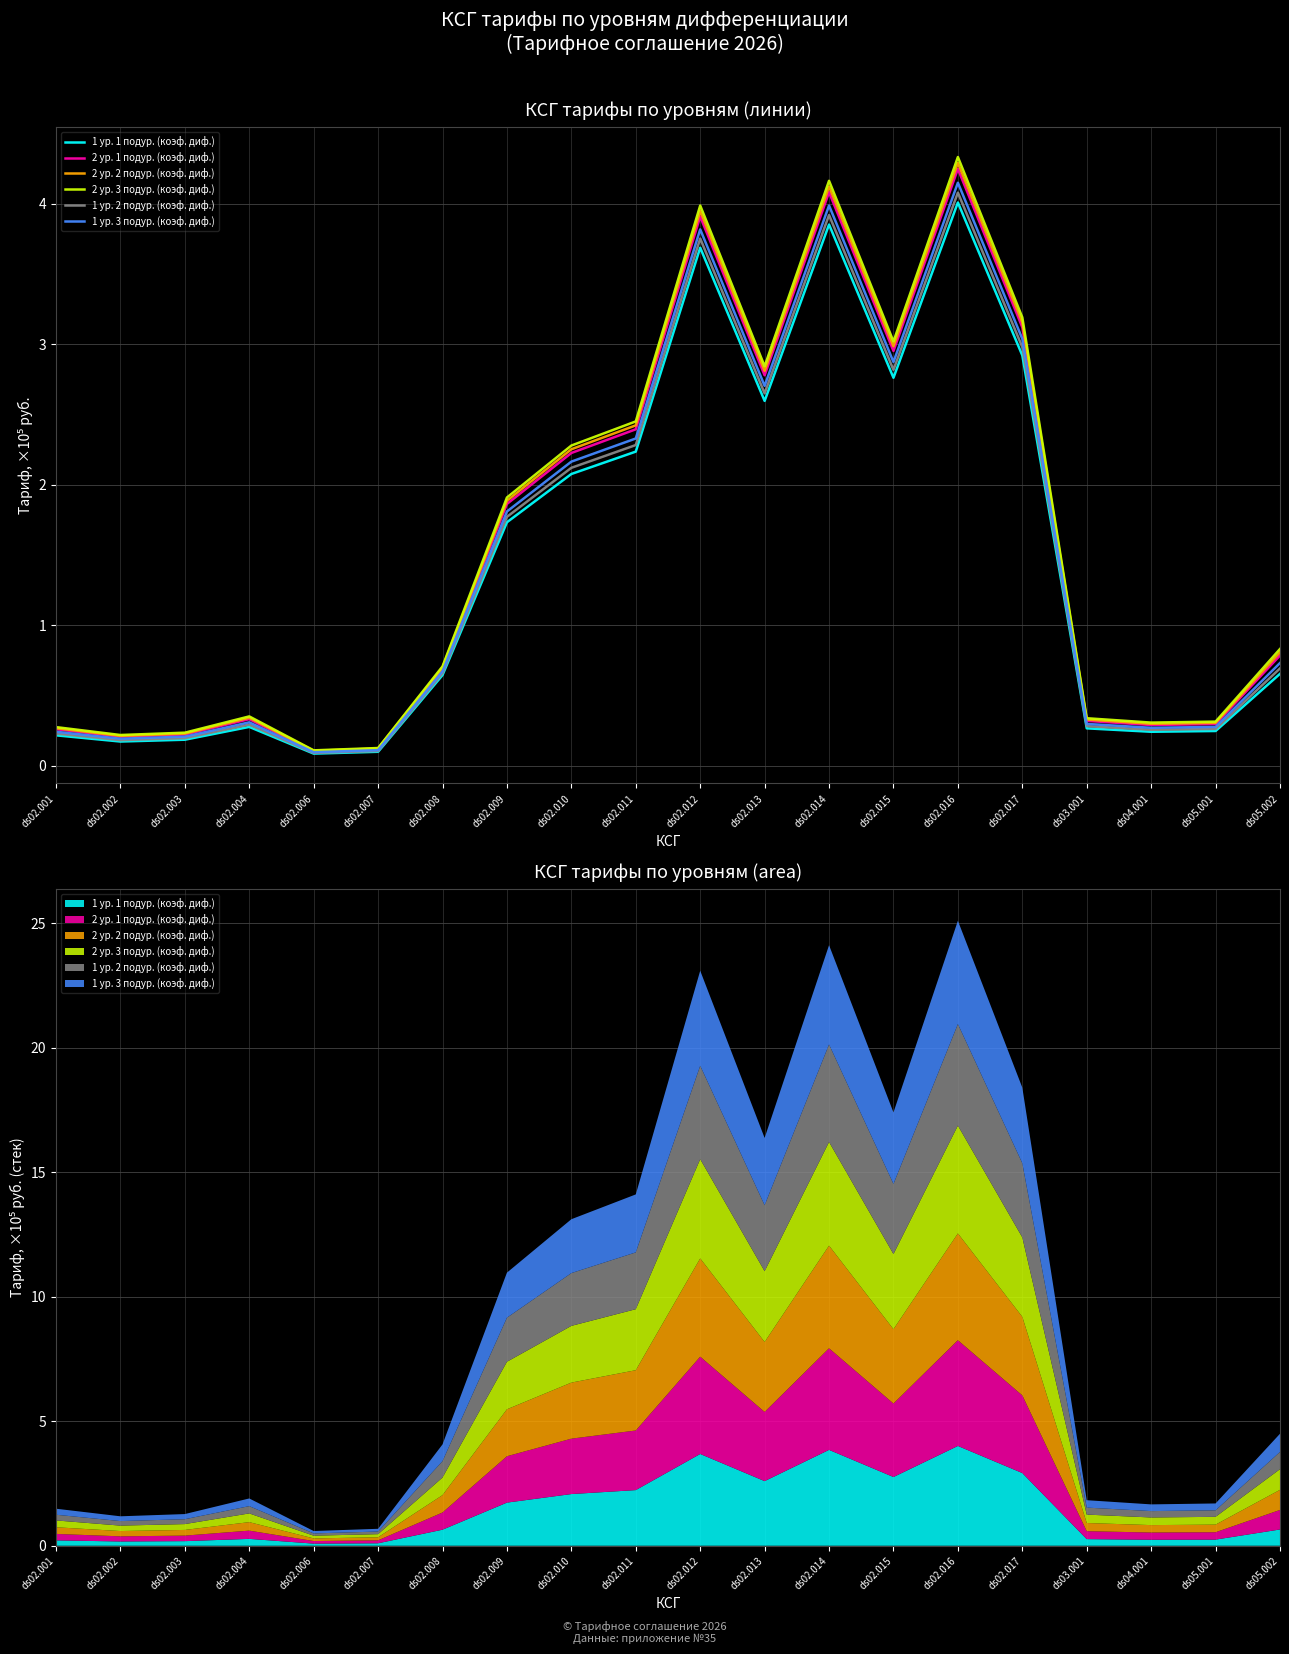

What is the difference between the 1 ур. 1 подур. (коэф. диф.) values at ds02.006 and ds02.017?

2.8